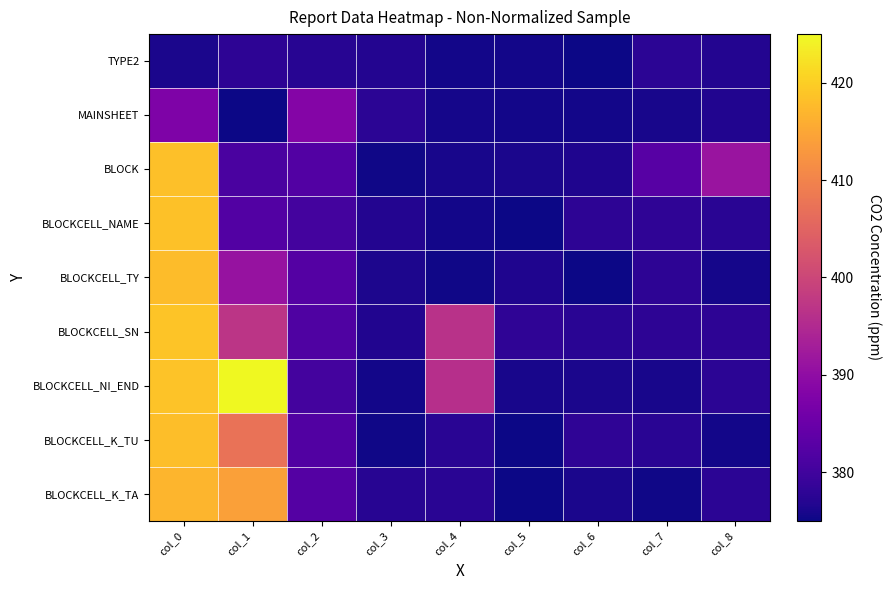

What is the difference between the highest and lowest values at col_0?

42.8